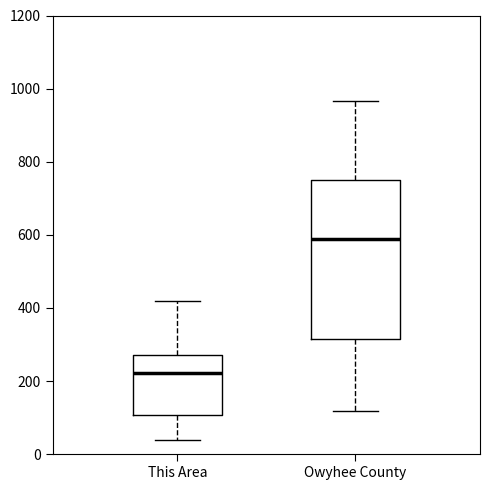

Reading left to right, transcribe this box plot: for each box, give where its median line is, the range the box spans, and where its two whiskers end, as read against the y-axis. The values are not printed on the chart, so give them approximately, as read against the axis.

This Area: median 220, box 100 to 280, whiskers 40 to 420
Owyhee County: median 580, box 320 to 740, whiskers 120 to 960